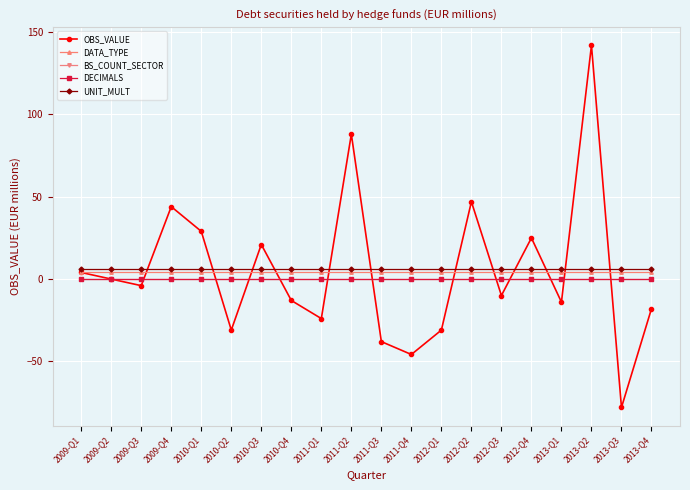

Does the chart have visible grid lines?

Yes